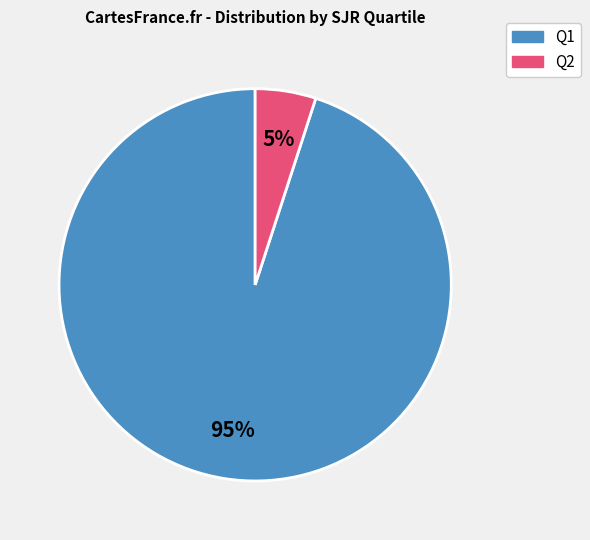

How many slices are in this pie chart?

2